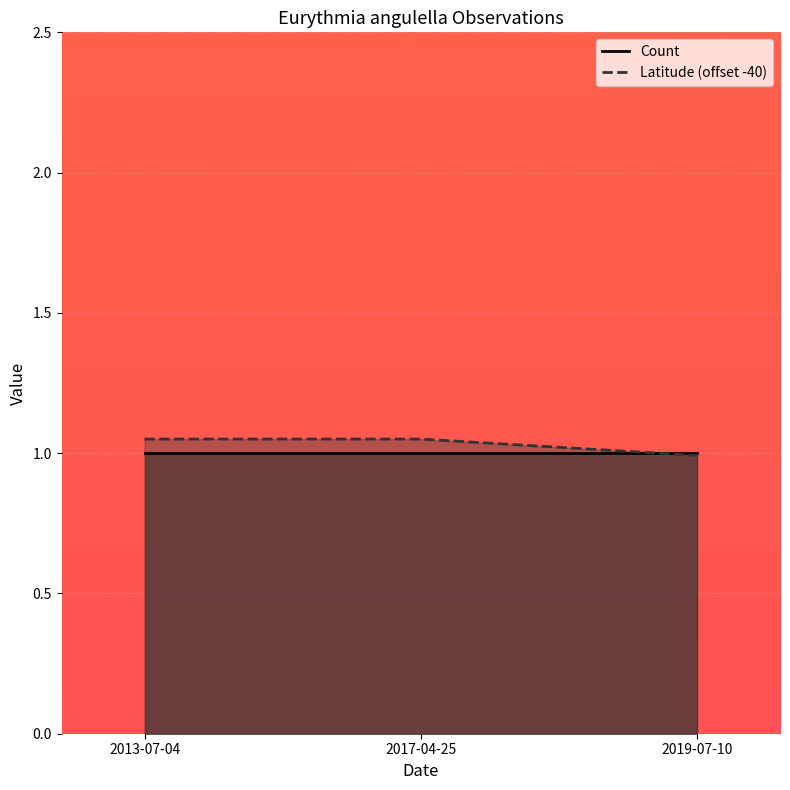

List the labels in order of value, smallest first.

2019-07-10, 2013-07-04, 2017-04-25